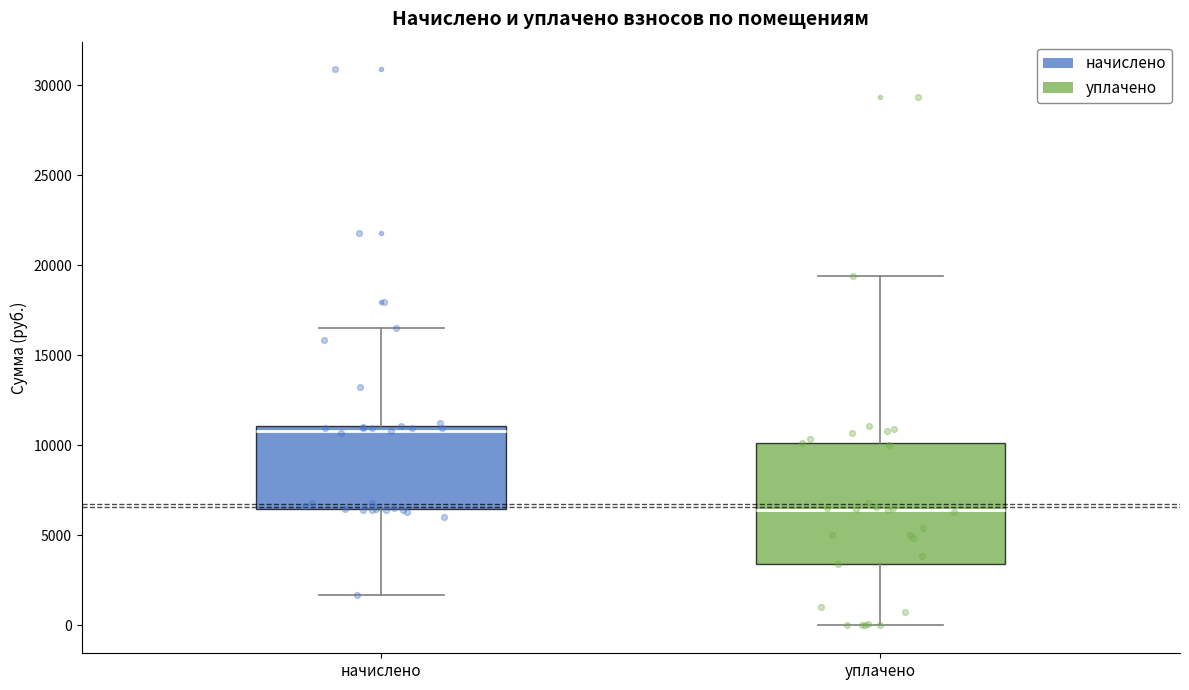

Reading left to right, transcribe this box plot: for each box, give where its median line is, the range the box spans, and where its two whiskers end, as read against the y-axis. The values are not printed on the chart, so give them approximately, as read against the axis.

начислено: median 11000 (just below the box's upper edge), box 6500 to 11000, whiskers 1500 to 16500
уплачено: median 6500, box 3500 to 10000, whiskers 0 to 19500